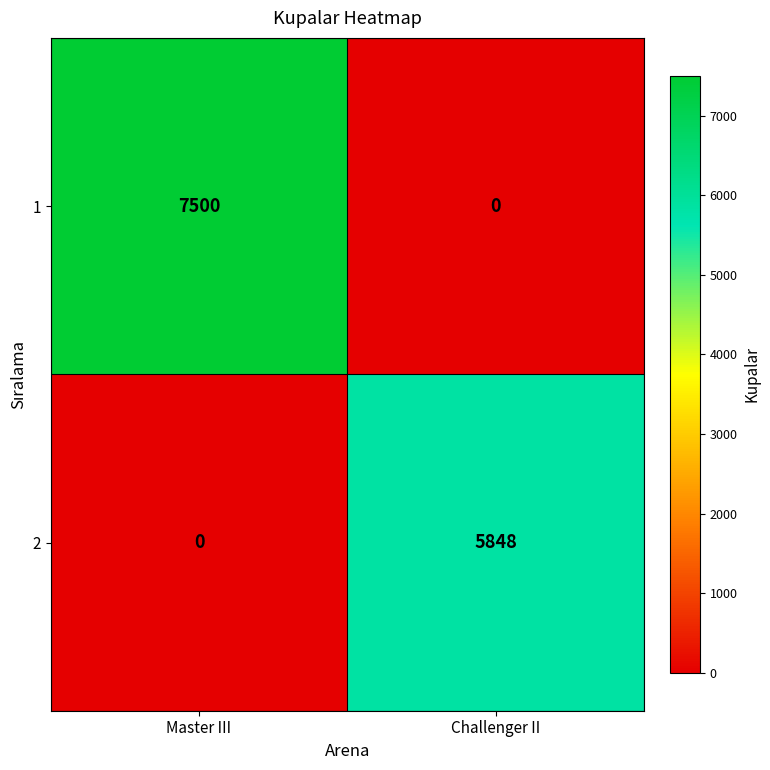

Rank the series by their average value, from highest to lowest.

1, 2